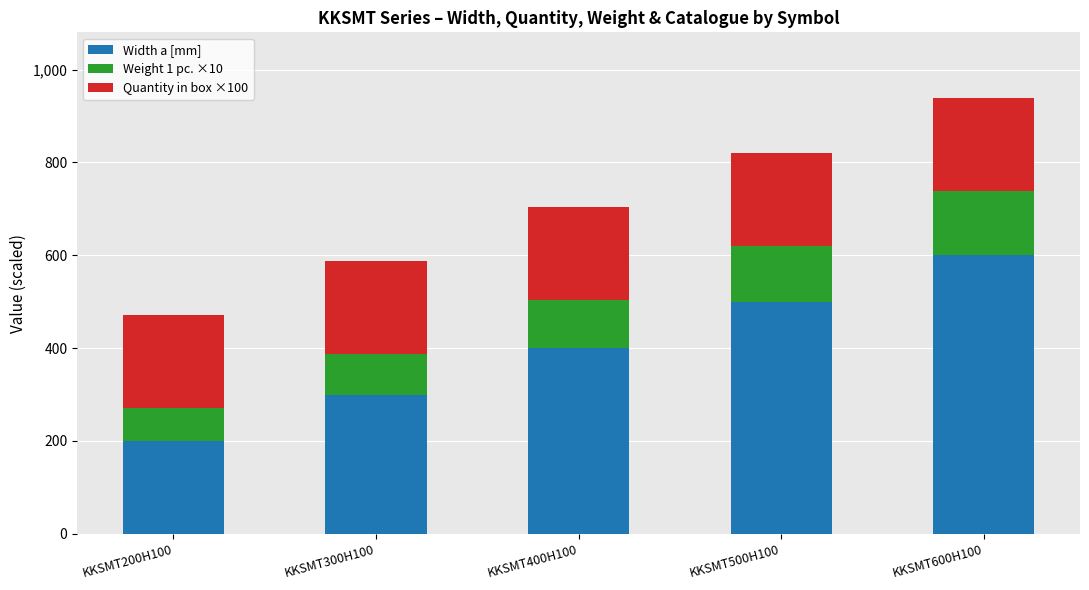

What is the difference between the maximum and second lowest values in the Width a [mm] series?

300.0